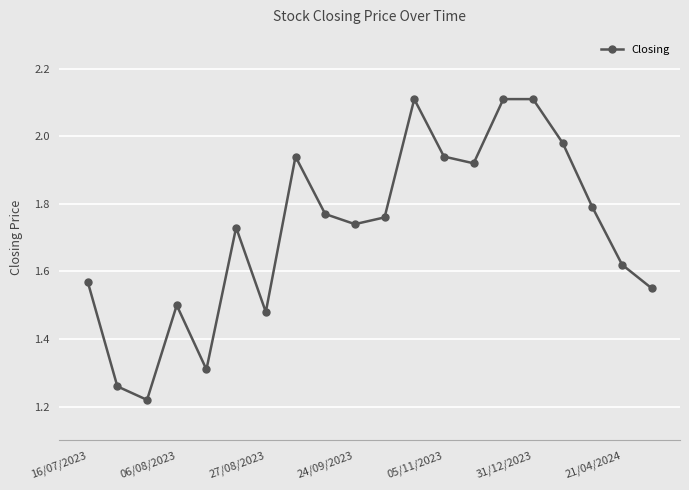

What is the greatest value displayed?

2.1